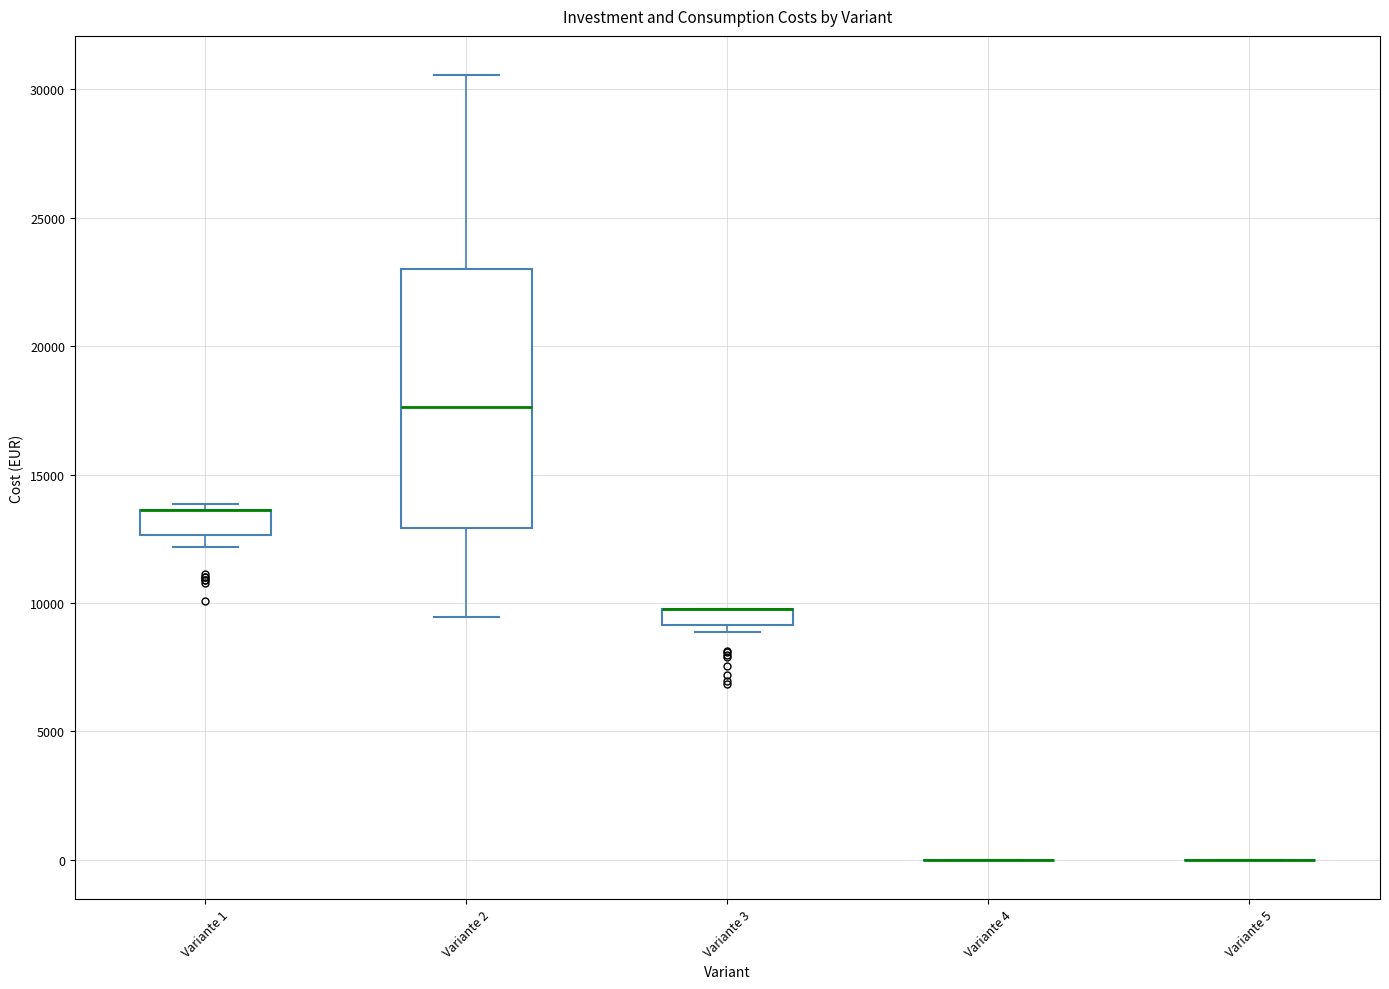

Comparing the boxes themselves (not the whiskers), which one is the tallest?

Variante 2